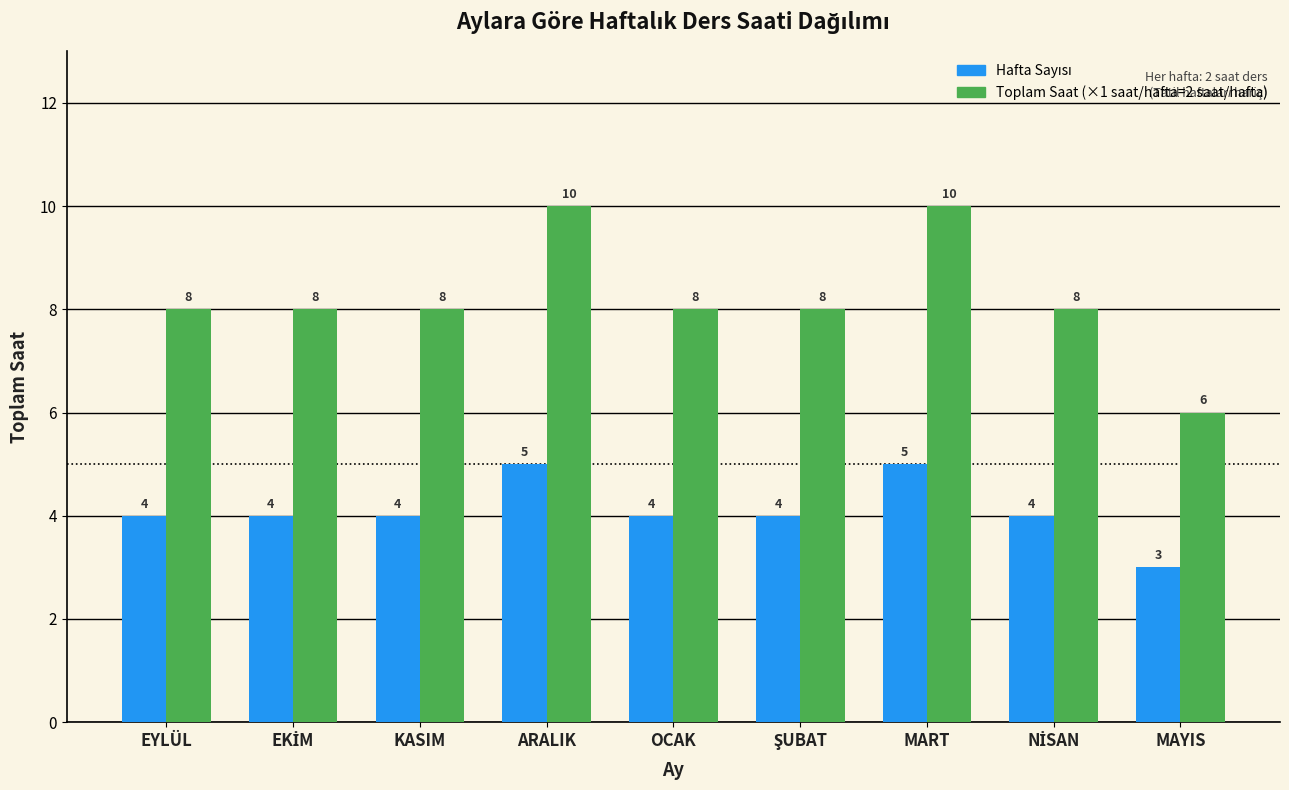

What is the minimum value shown in the chart?

3